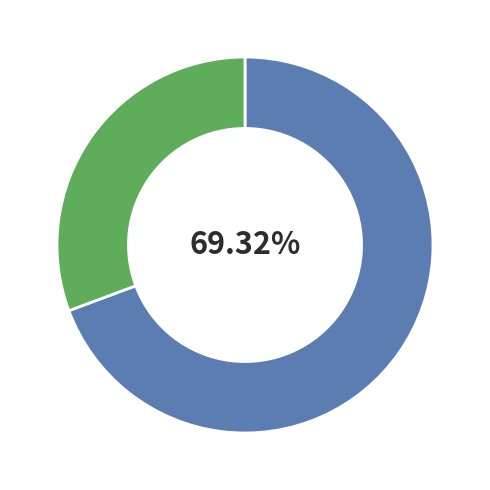

Is there any slice that represents more than half of the pie?

Yes